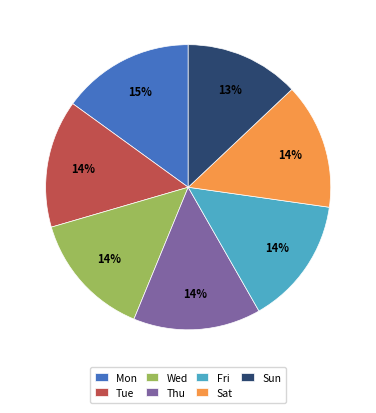

To the nearest percent, what percentage of the pie is Fri?

14%